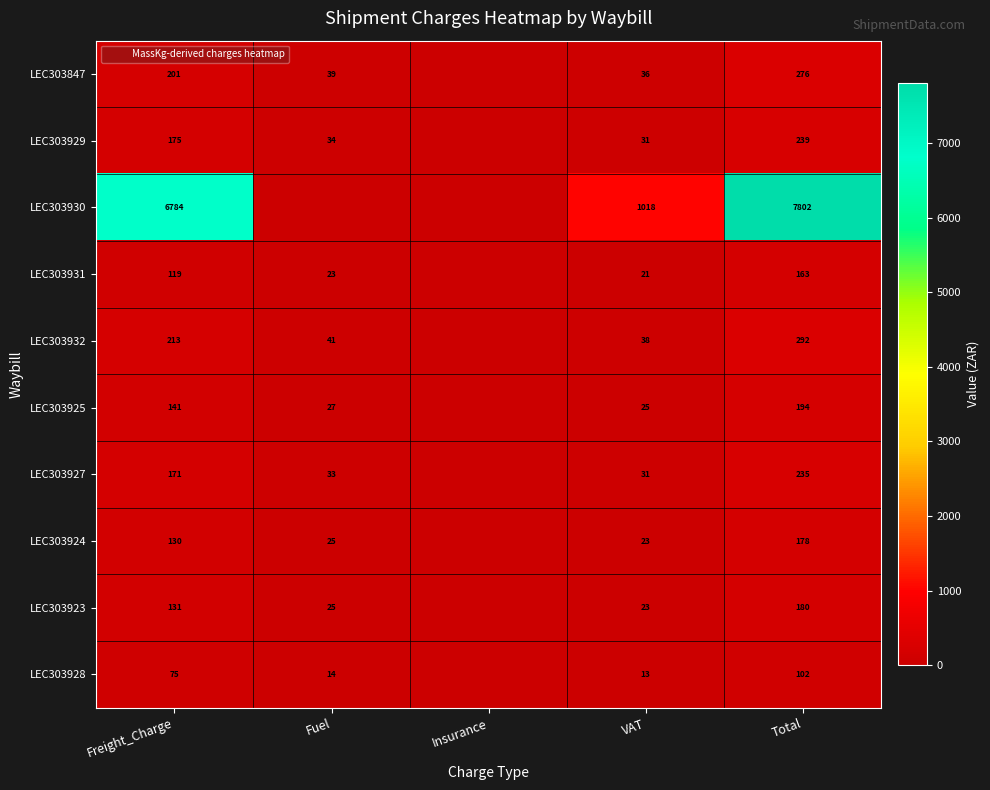

What is the difference between the highest and lowest values at VAT?

1004.2